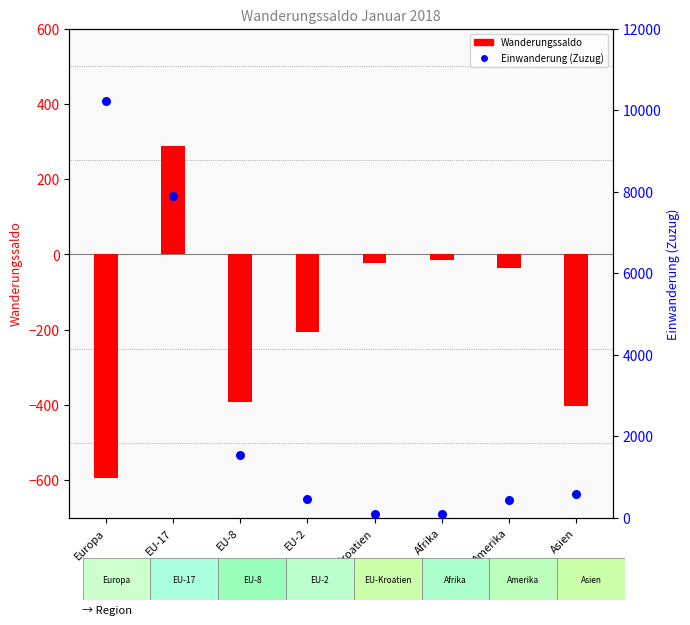

At which category is the sum across all series the highest?

Europa